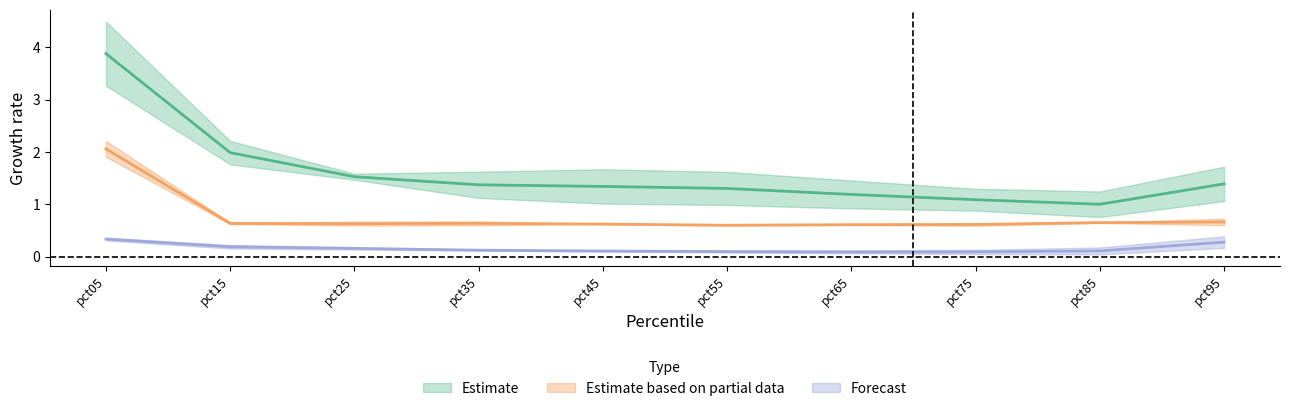

Which has a higher value, pct35 or pct15?

pct15